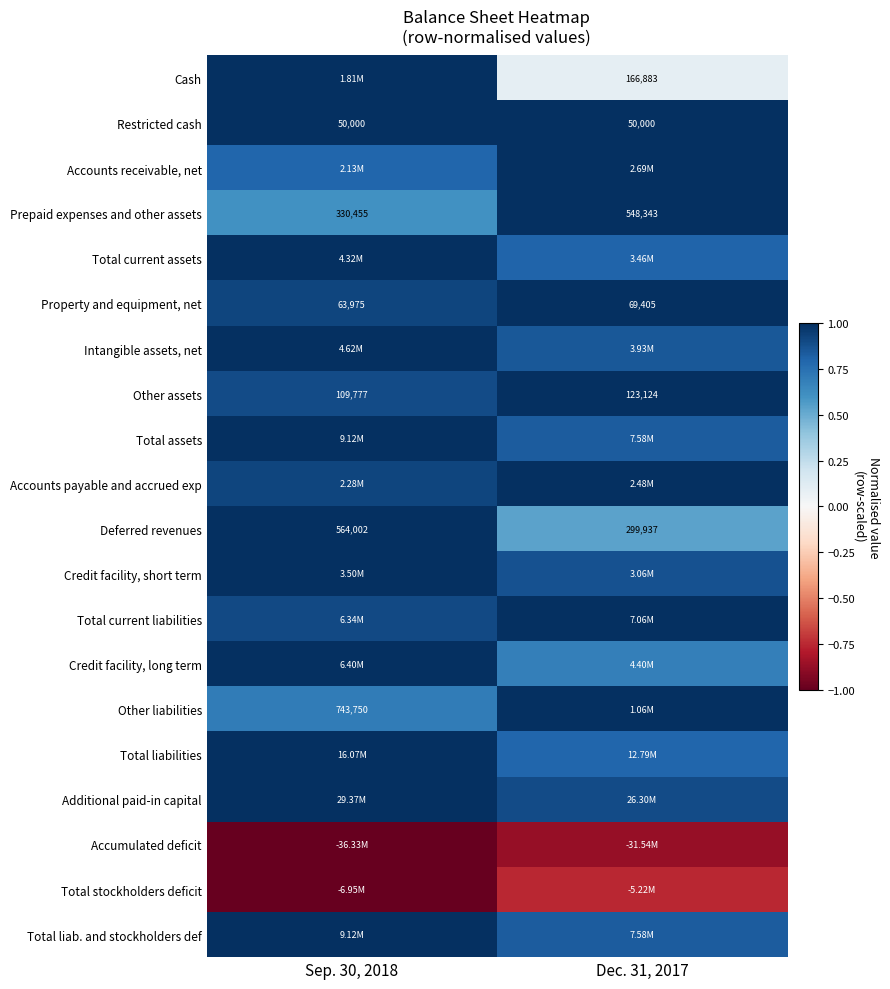

At which label is Total stockholders deficit closest to 0?

Dec. 31, 2017